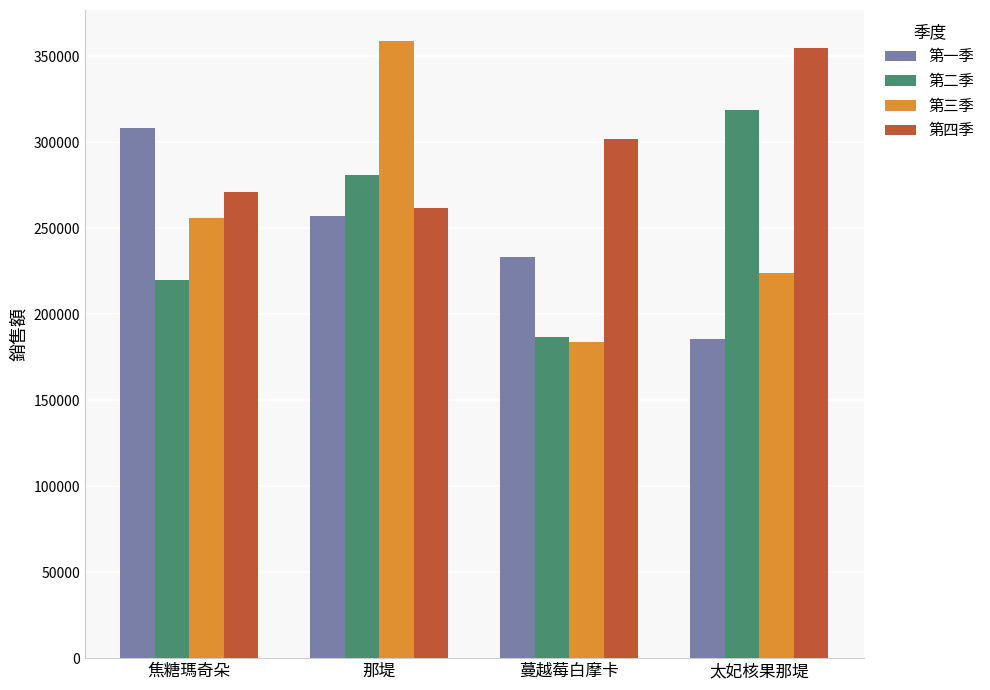

What is the difference between the maximum and minimum values in the 第一季 series?

122290